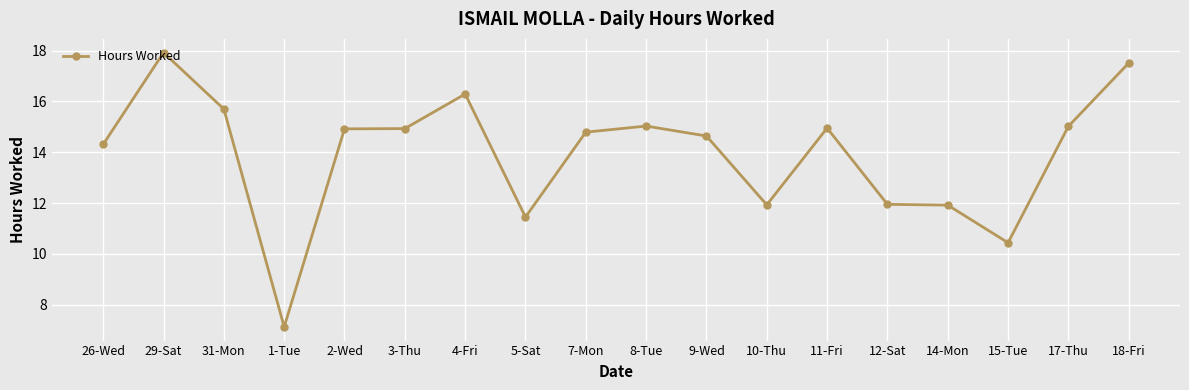

What is the difference between the maximum and minimum values?

10.8